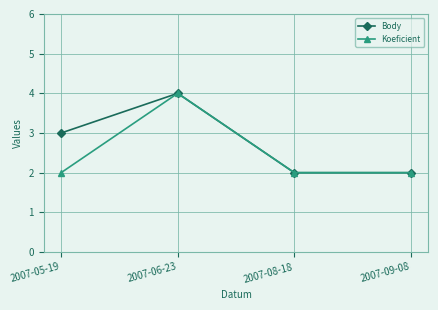

Which category has the highest value across all series?

2007-06-23